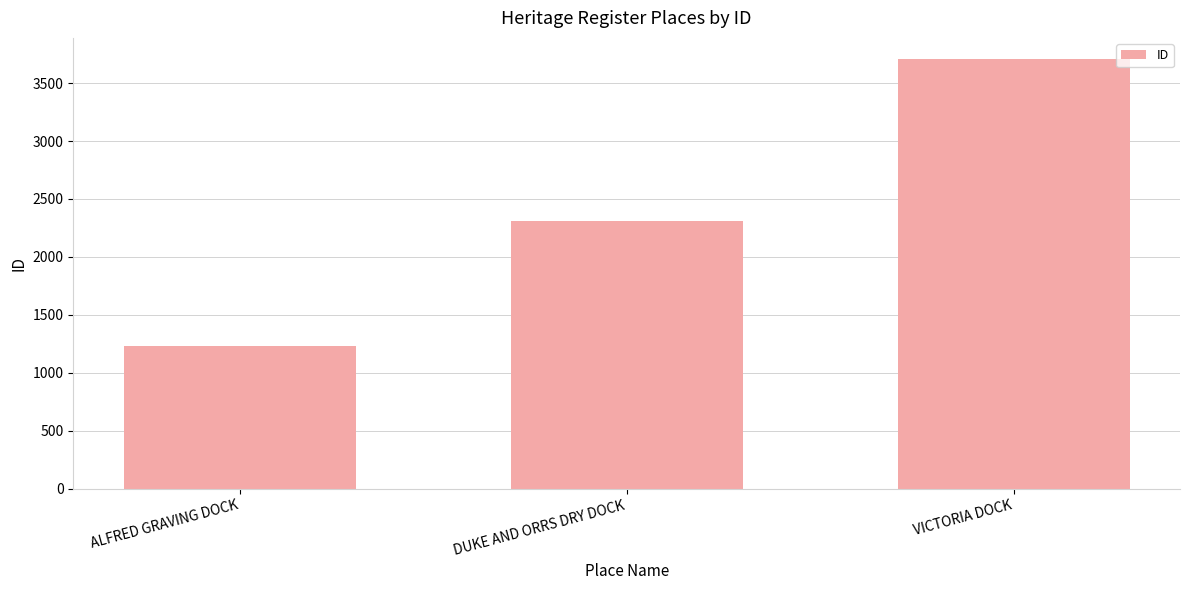

Reading left to right, what are all the values shown in this chart?

ALFRED GRAVING DOCK=1231	DUKE AND ORRS DRY DOCK=2309	VICTORIA DOCK=3705